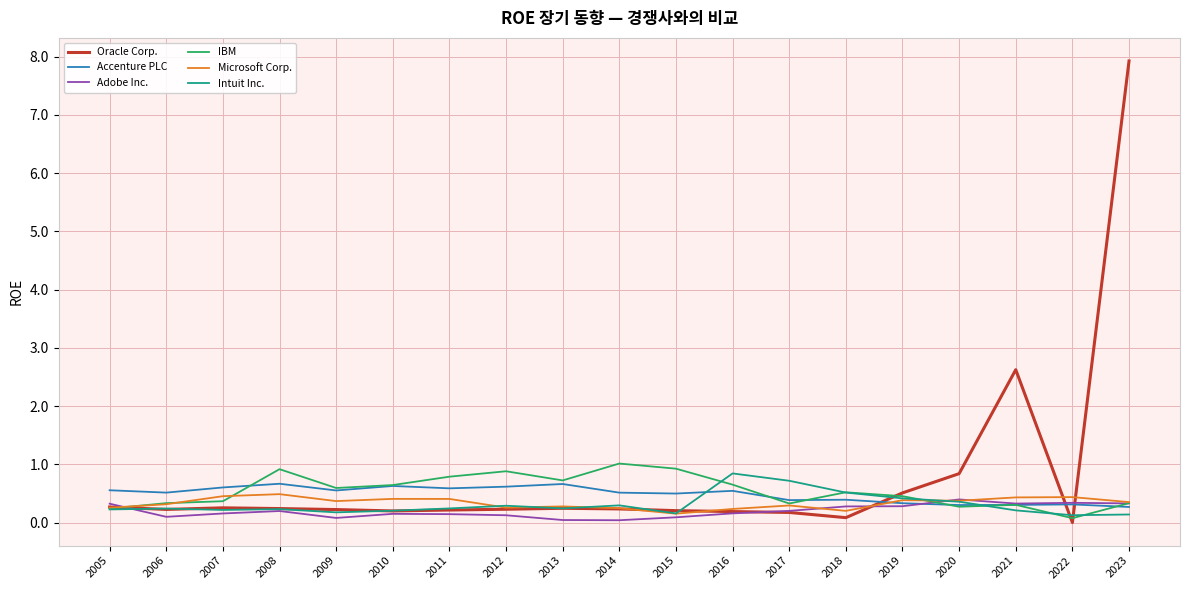

At which category is the sum across all series the highest?

2023